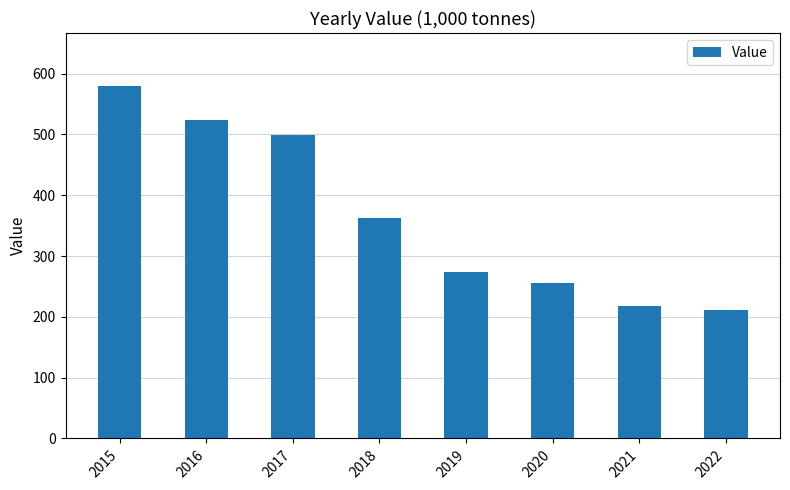

Reading right to left, extract all data points from this chart.

2022=211.9	2021=217.2	2020=256.1	2019=273.8	2018=363.0	2017=499.0	2016=523.4	2015=579.9